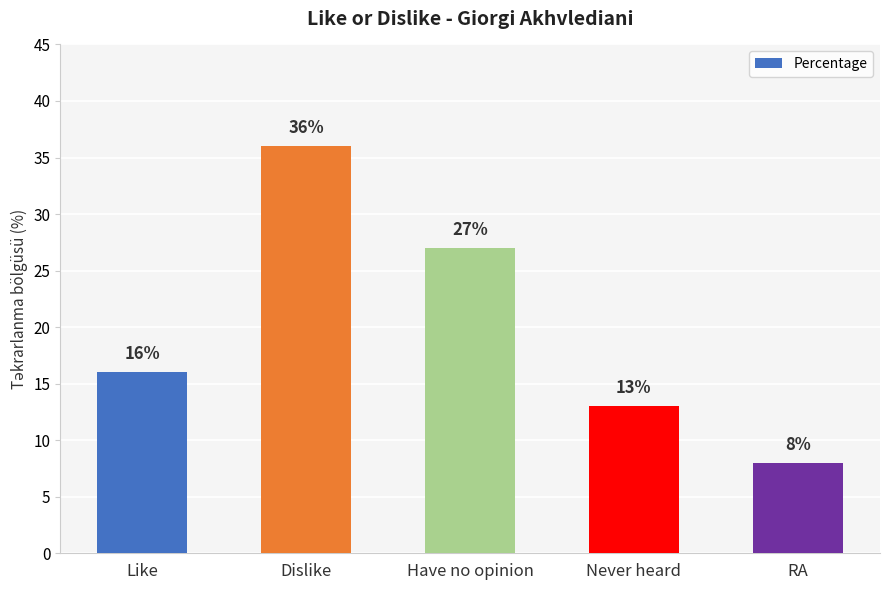

Reading right to left, transcribe all the data shown in this chart.

8	13	27	36	16